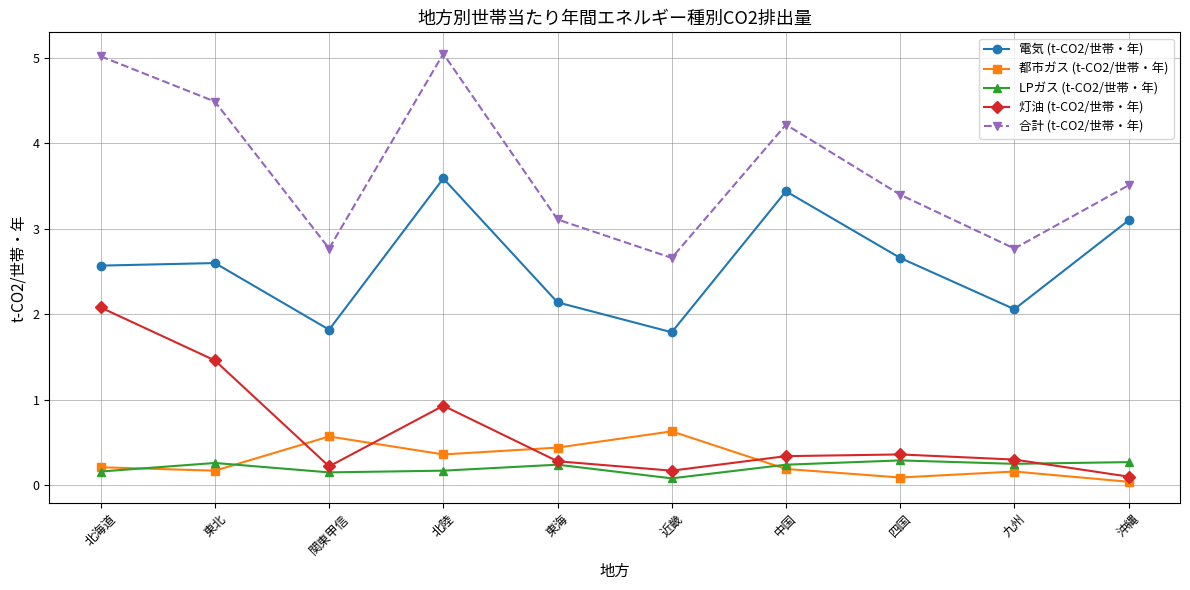

True or false: 都市ガス (t-CO2/世帯・年) has a value of 0.7 at 東海.

False